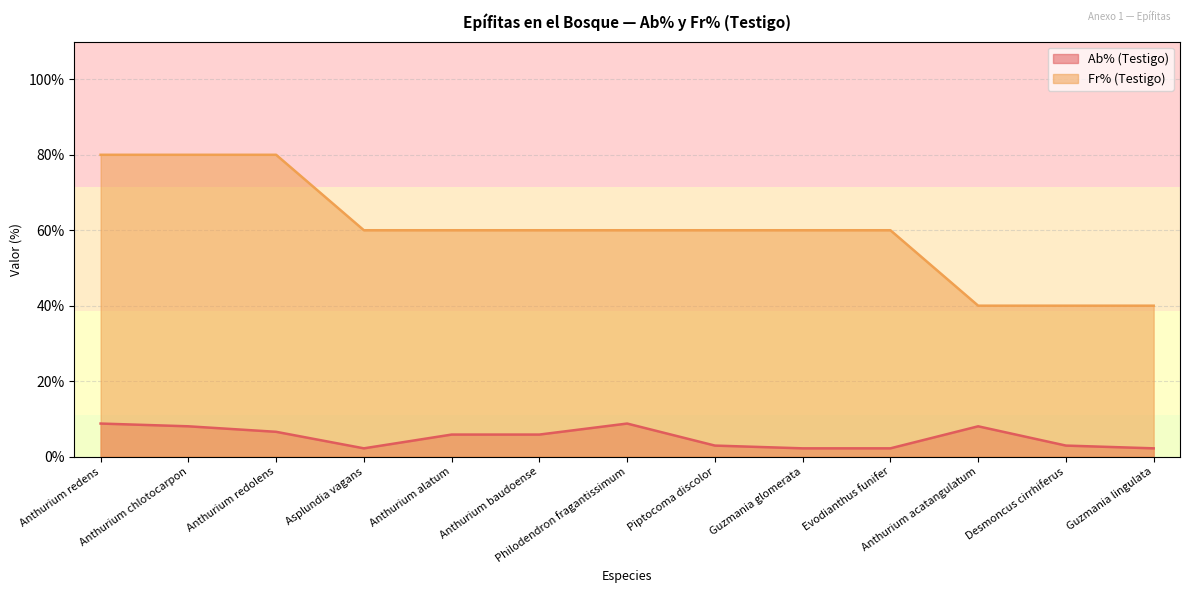

Reading left to right, what are all the values shown in this chart?

Ab% (Testigo): 8.8	8.0	6.6	2.2	5.8	5.8	8.8	2.9	2.2	2.2	8.0	2.9	2.2
Fr% (Testigo): 80.0	80.0	80.0	60.0	60.0	60.0	60.0	60.0	60.0	60.0	40.0	40.0	40.0